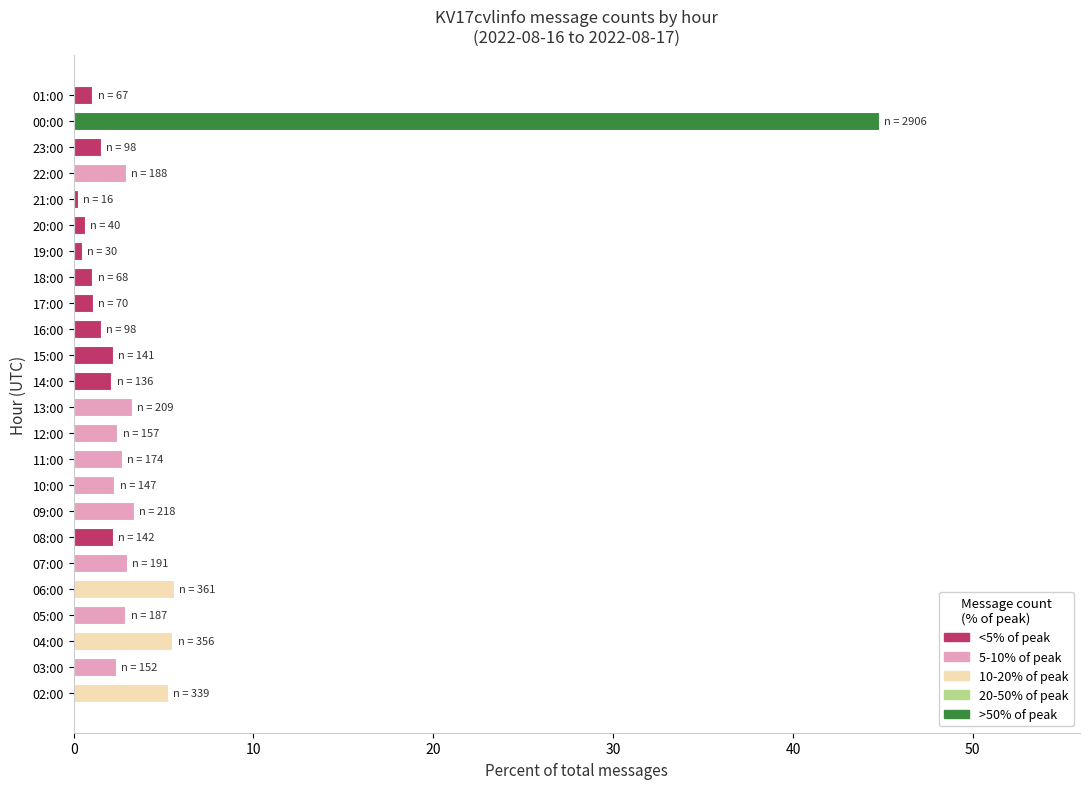

Which category has the highest value across all series?

00:00